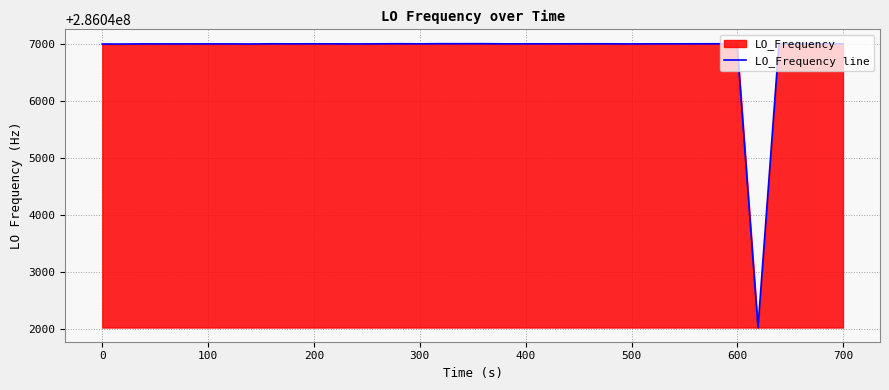

What is the greatest value displayed?

286047001.2